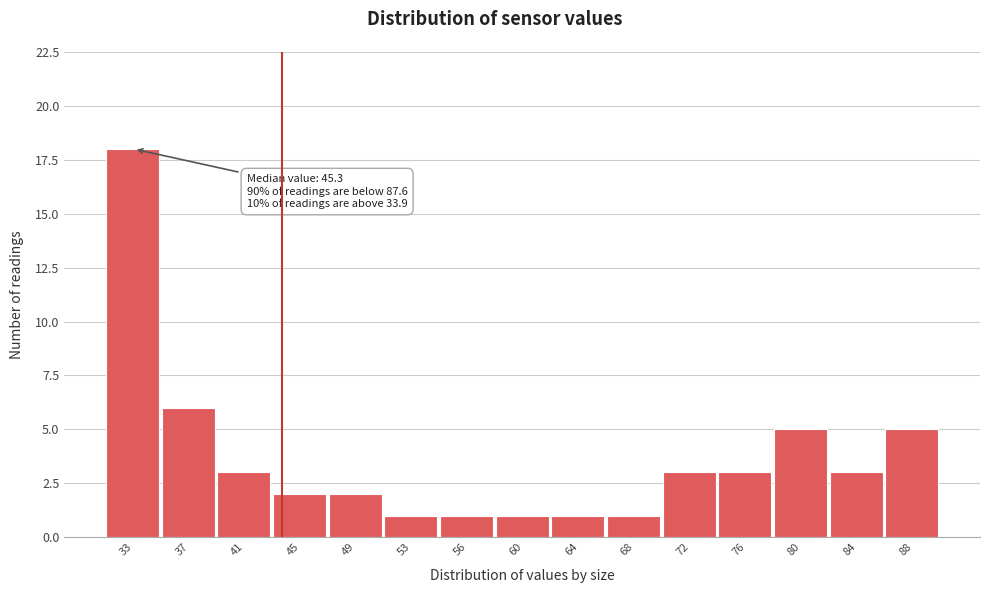

Reading right to left, extract all data points from this chart.

88=5	84=3	80=5	76=3	72=3	68=1	64=1	60=1	56=1	53=1	49=2	45=2	41=3	37=6	33=18